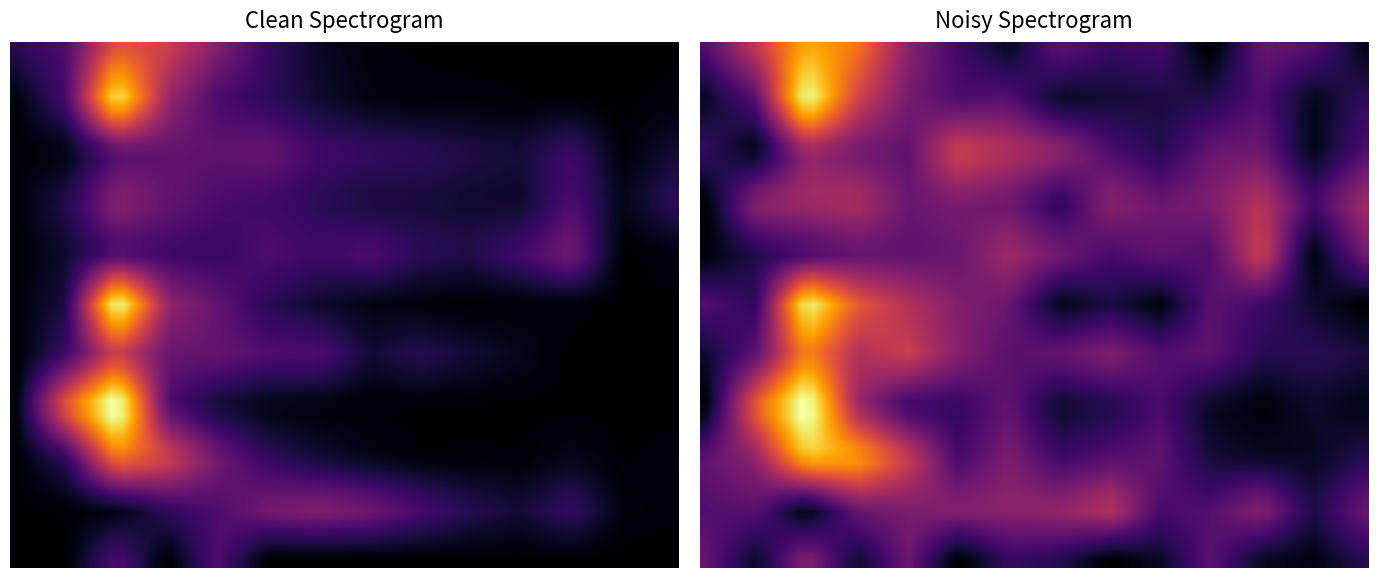

True or false: è«ûa has a value of 0.0 at 6.

False